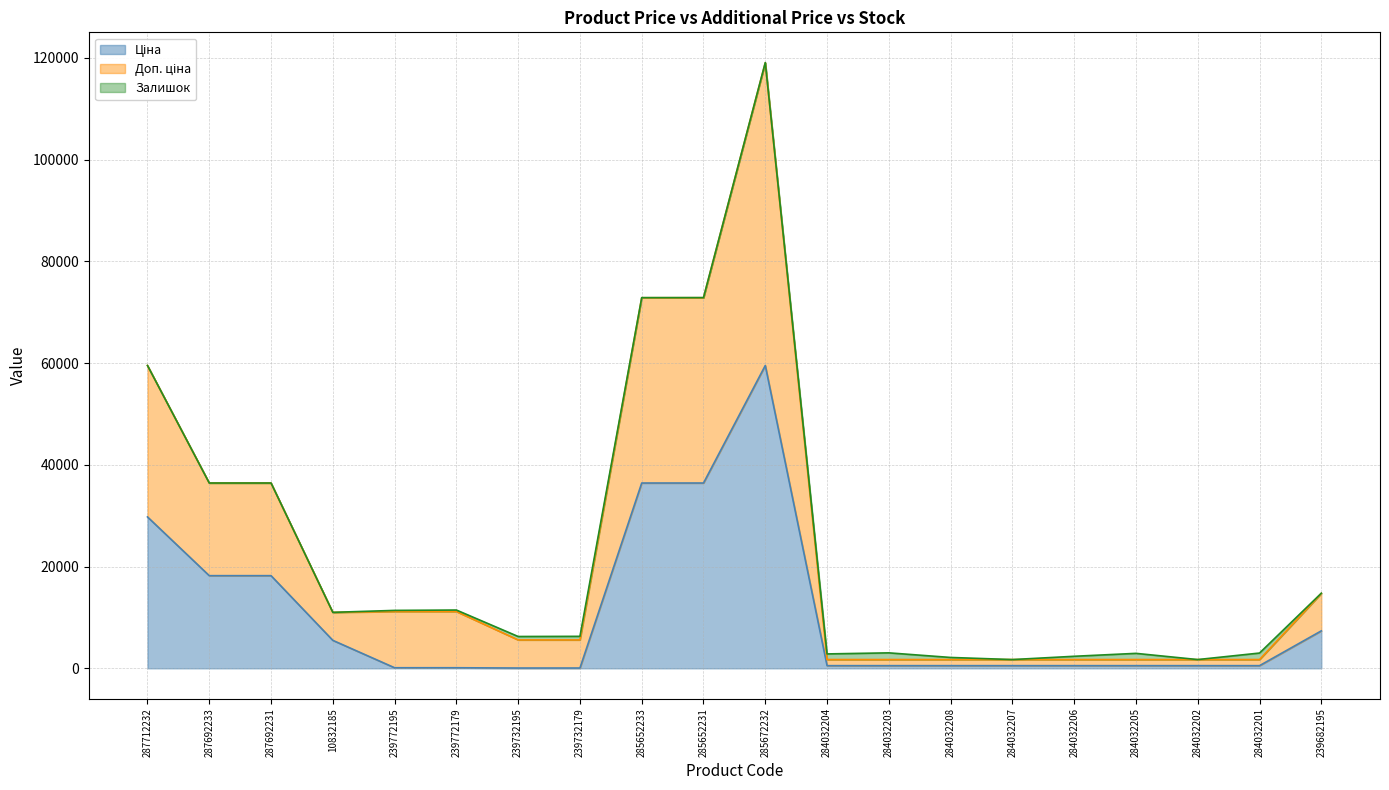

What is the label of the 20th point from the right?

287712232